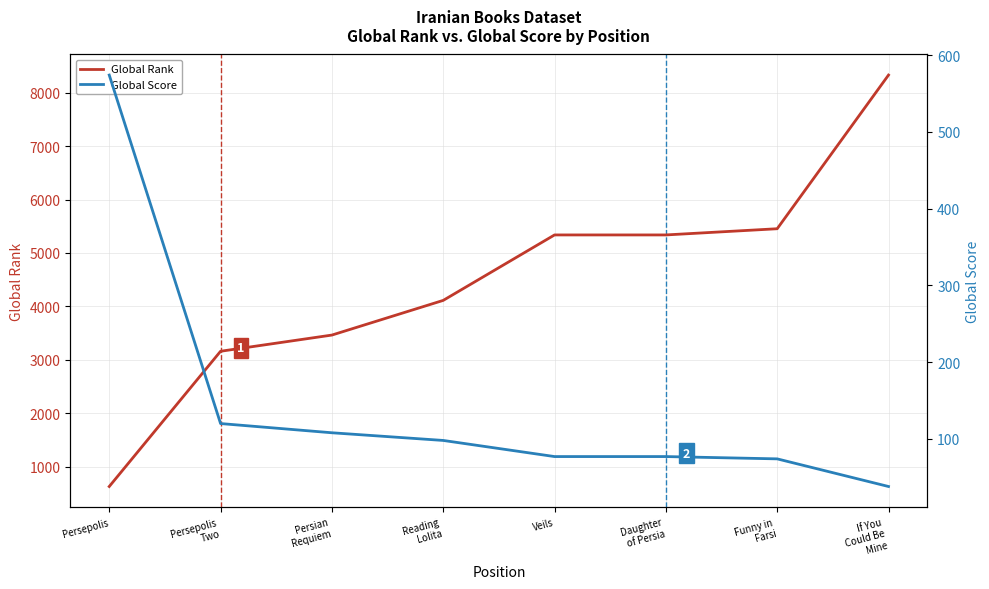

At which label does Global Score reach its peak?

Persepolis